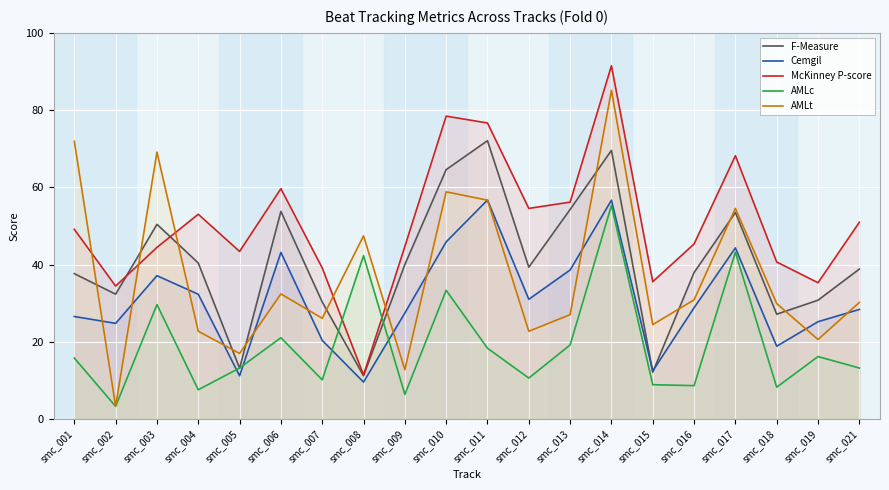

What is the difference between the second highest and minimum values in the F-Measure series?

58.4